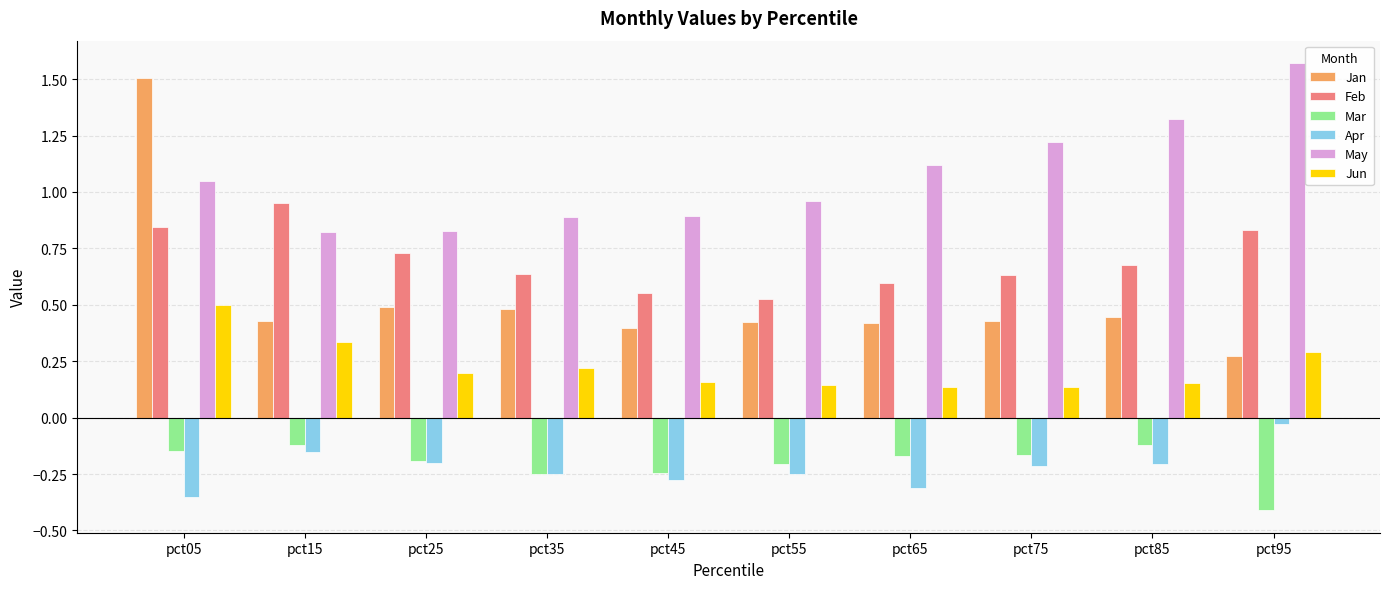

Which category has the highest value across all series?

pct95